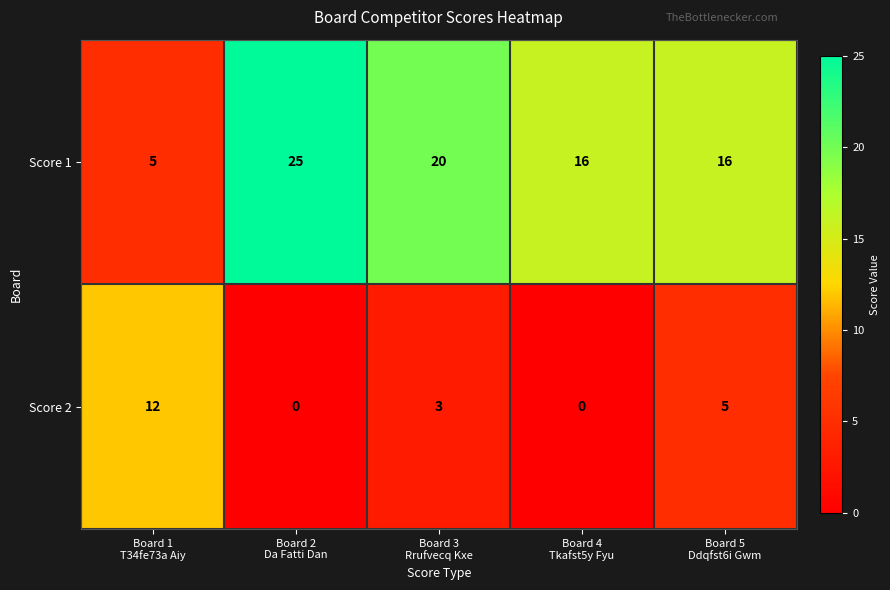

List the series in order of their overall mean, highest first.

Score 1, Score 2